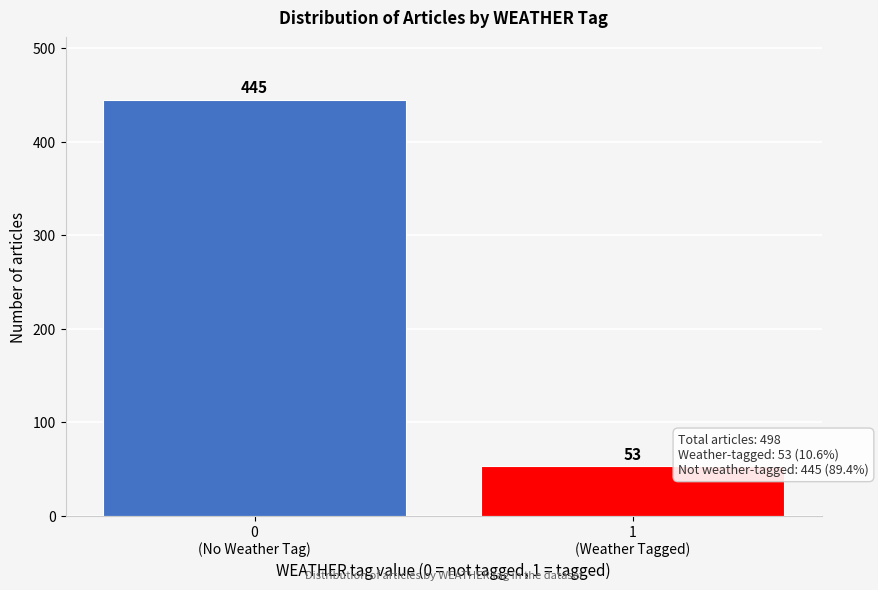

Reading left to right, list all the values displayed in this chart.

445	53